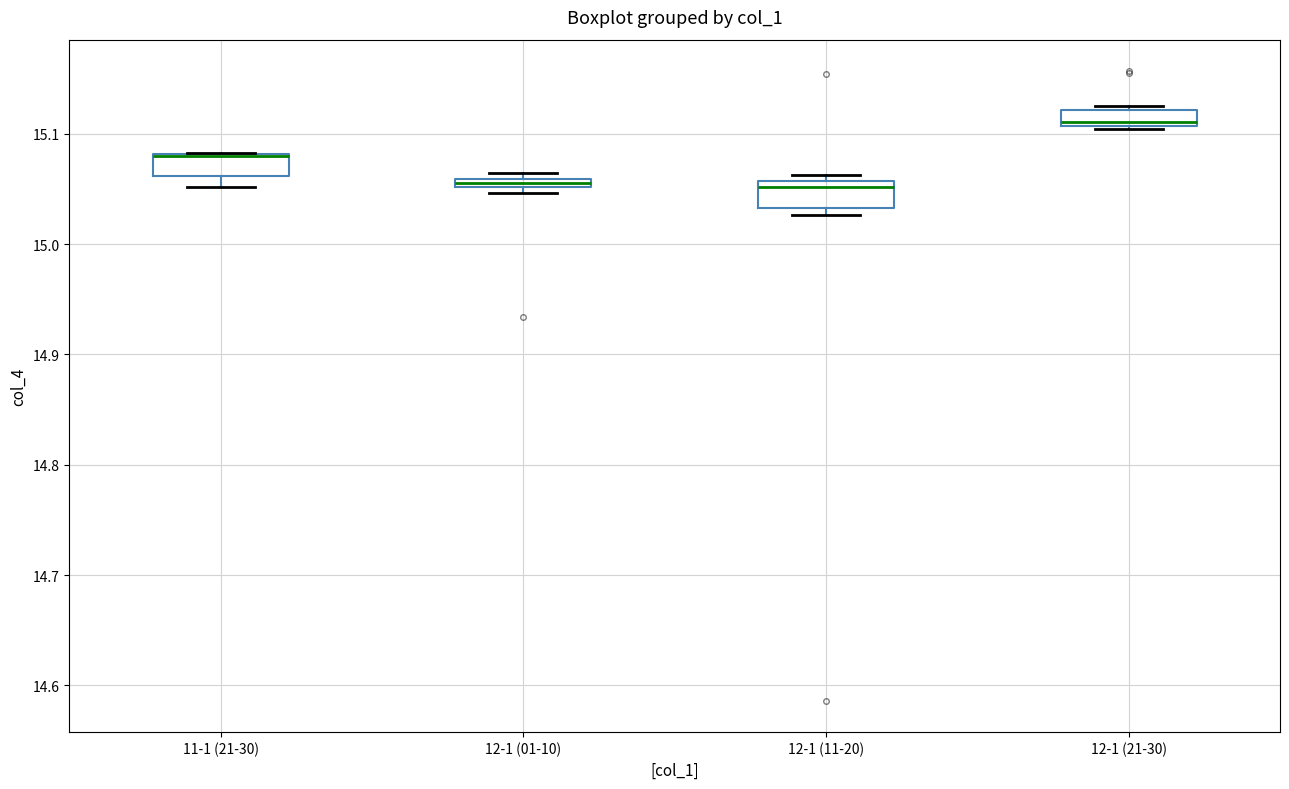

Where does the lower whisker of the box for 11-1 (21-30) end on the y-axis? The values are not printed on the chart, so give them approximately, as read against the axis.

15.05